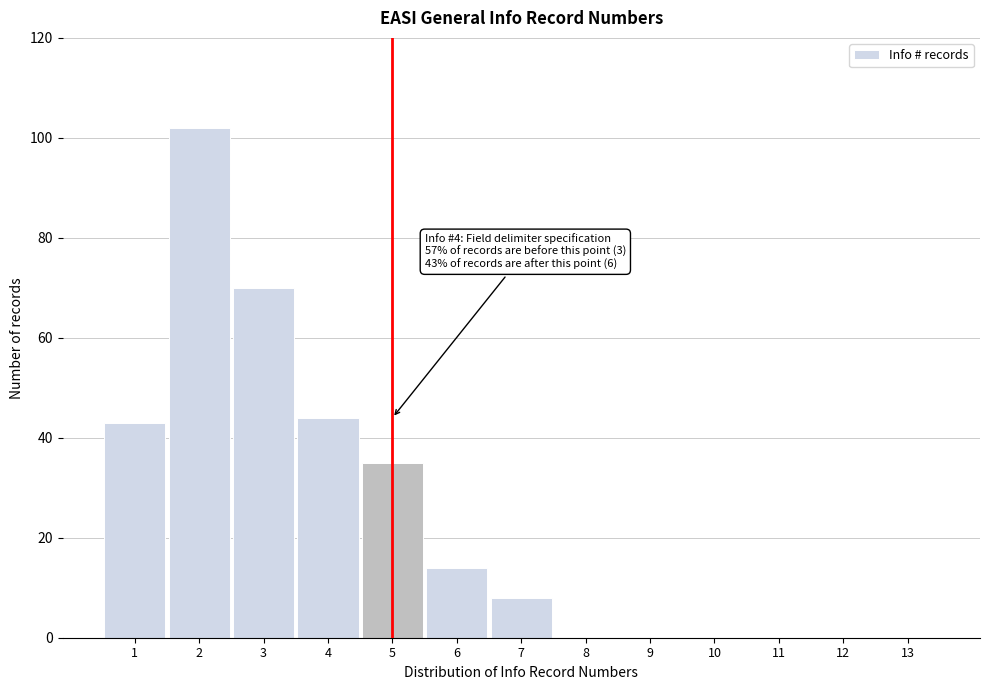

Reading left to right, list all the values displayed in this chart.

1=43	2=102	3=70	4=44	5=35	6=14	7=8	8=0	9=0	10=0	11=0	12=0	13=0